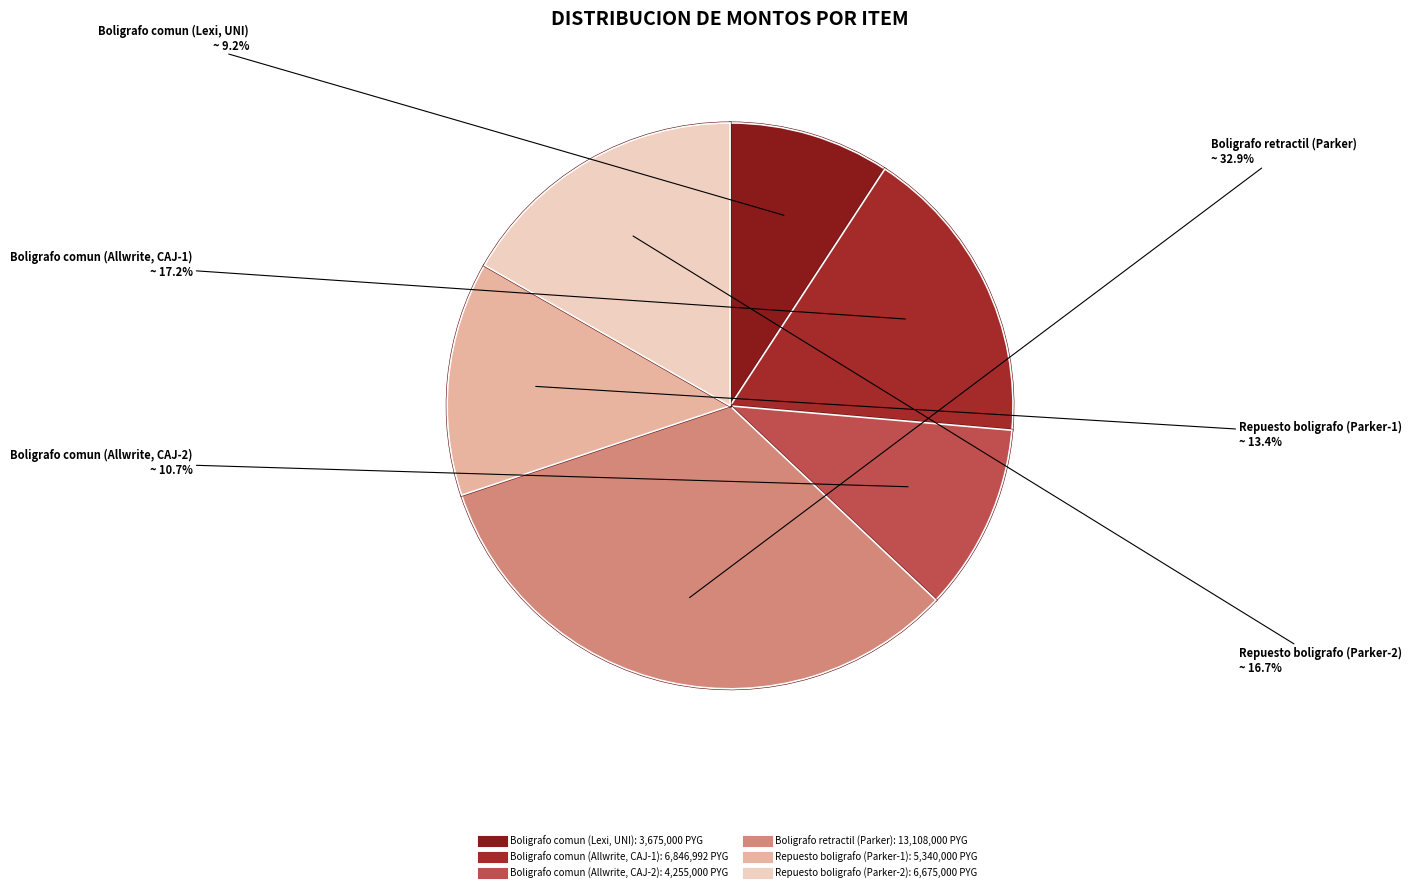

Is Boligrafo comun (Lexi, UNI) the majority of the pie?

No